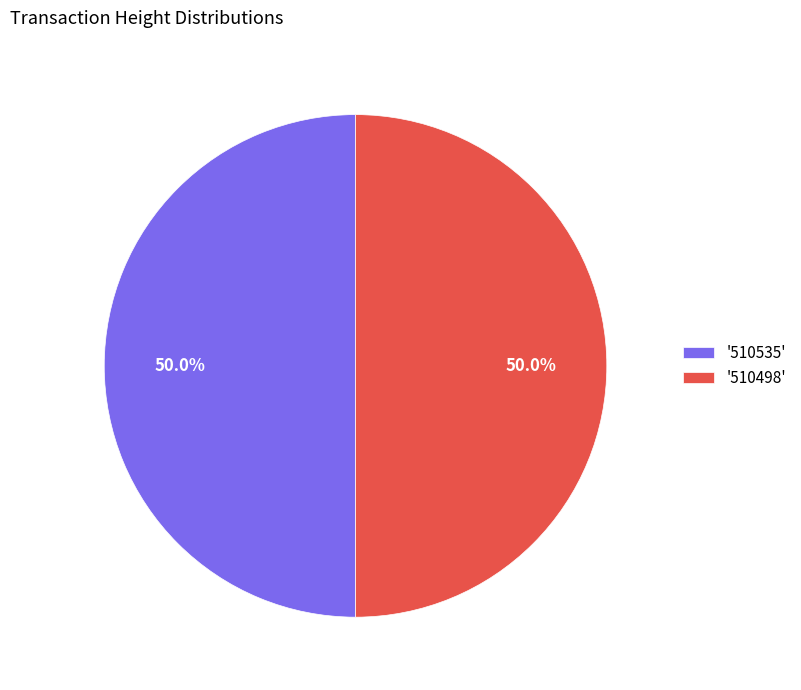

To the nearest percent, what is the average slice percentage?

50%